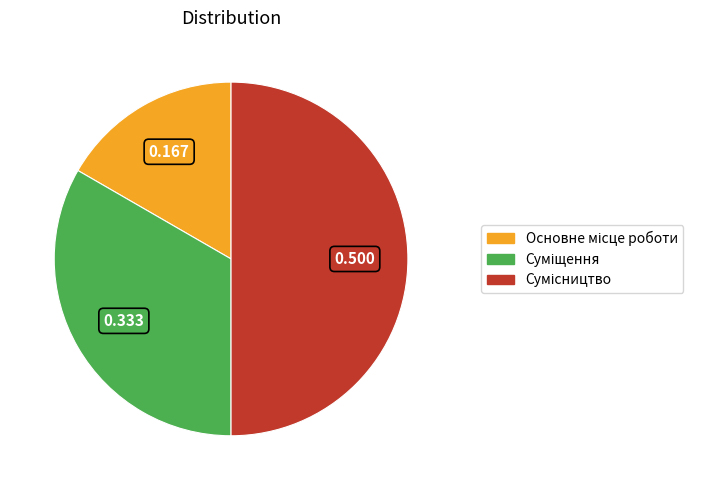

What percentage do Сумісництво and Основне місце роботи together represent?

66.7%